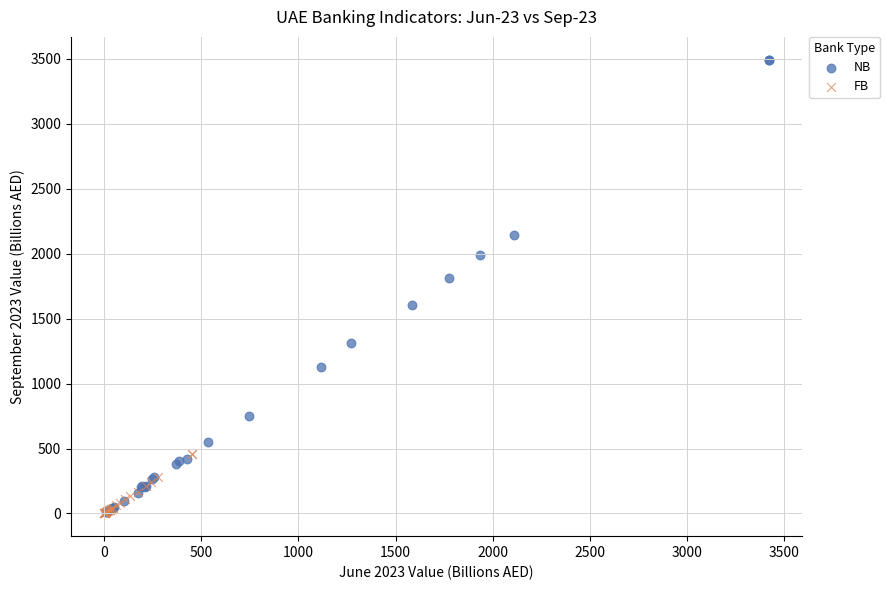

Which series contains the highest Y value?

NB